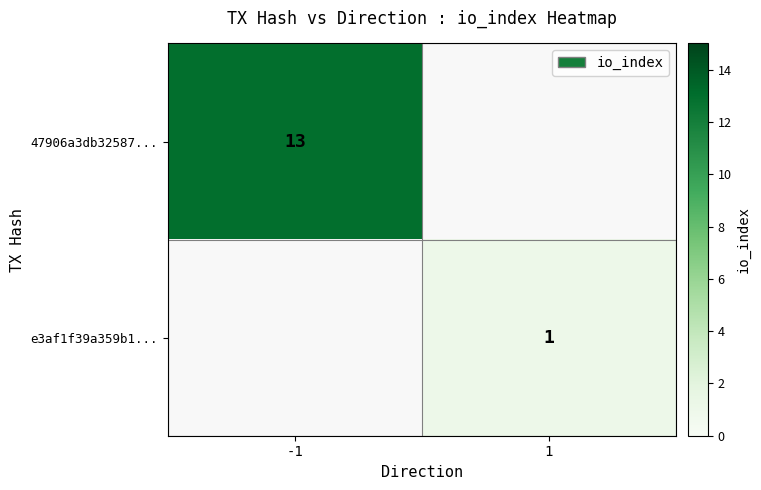

The value of 47906a3db32587... at -1 is 13. True or false?

True